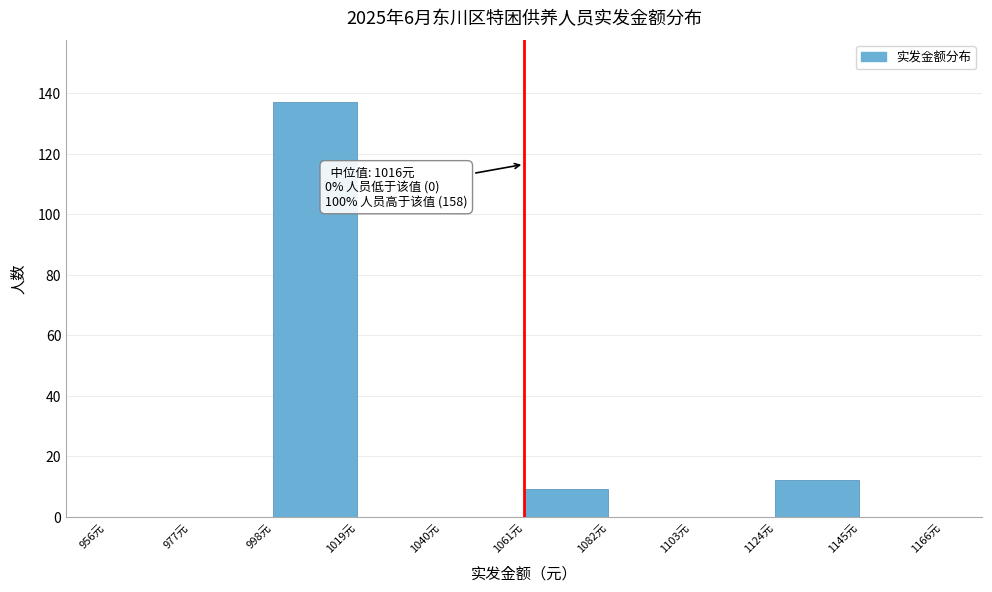

Which range on the x-axis has the tallest bar?

998 to 1019